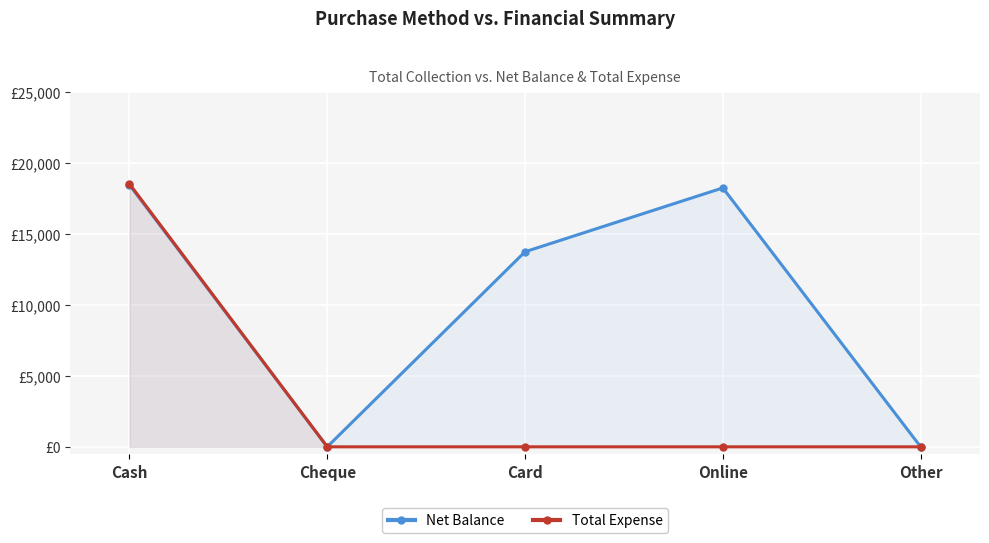

What position from the right is Cheque?

4